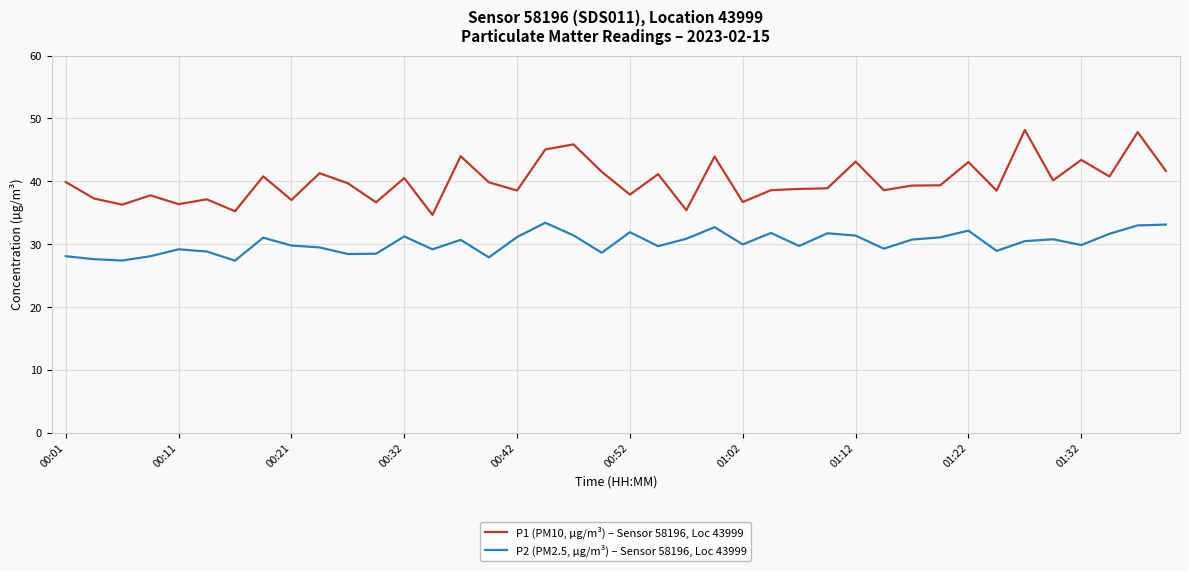

What is the difference between the maximum and minimum values in the P1 (PM10, µg/m³) – Sensor 58196, Loc 43999 series?

13.5